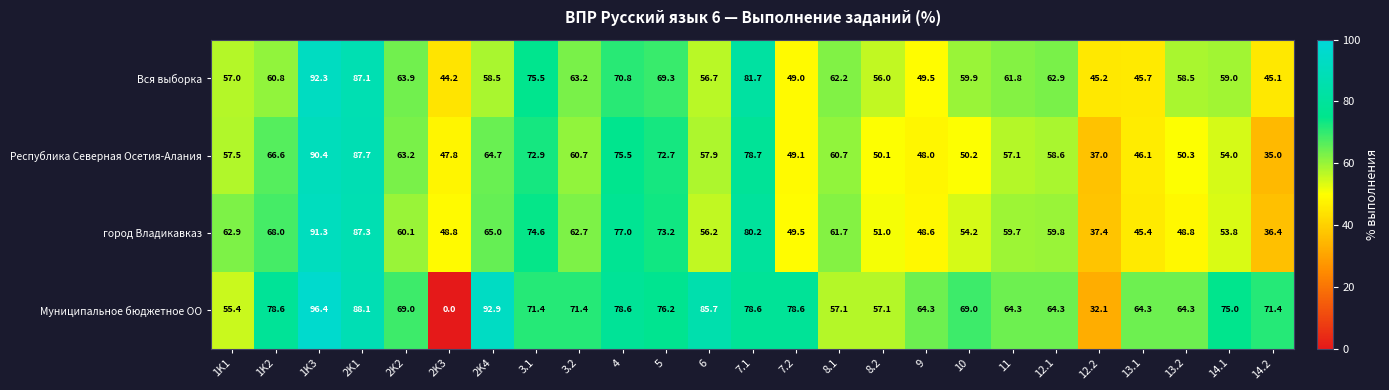

Is it true that Муниципальное бюджетное ОО equals 38.6 at 2K1?

False